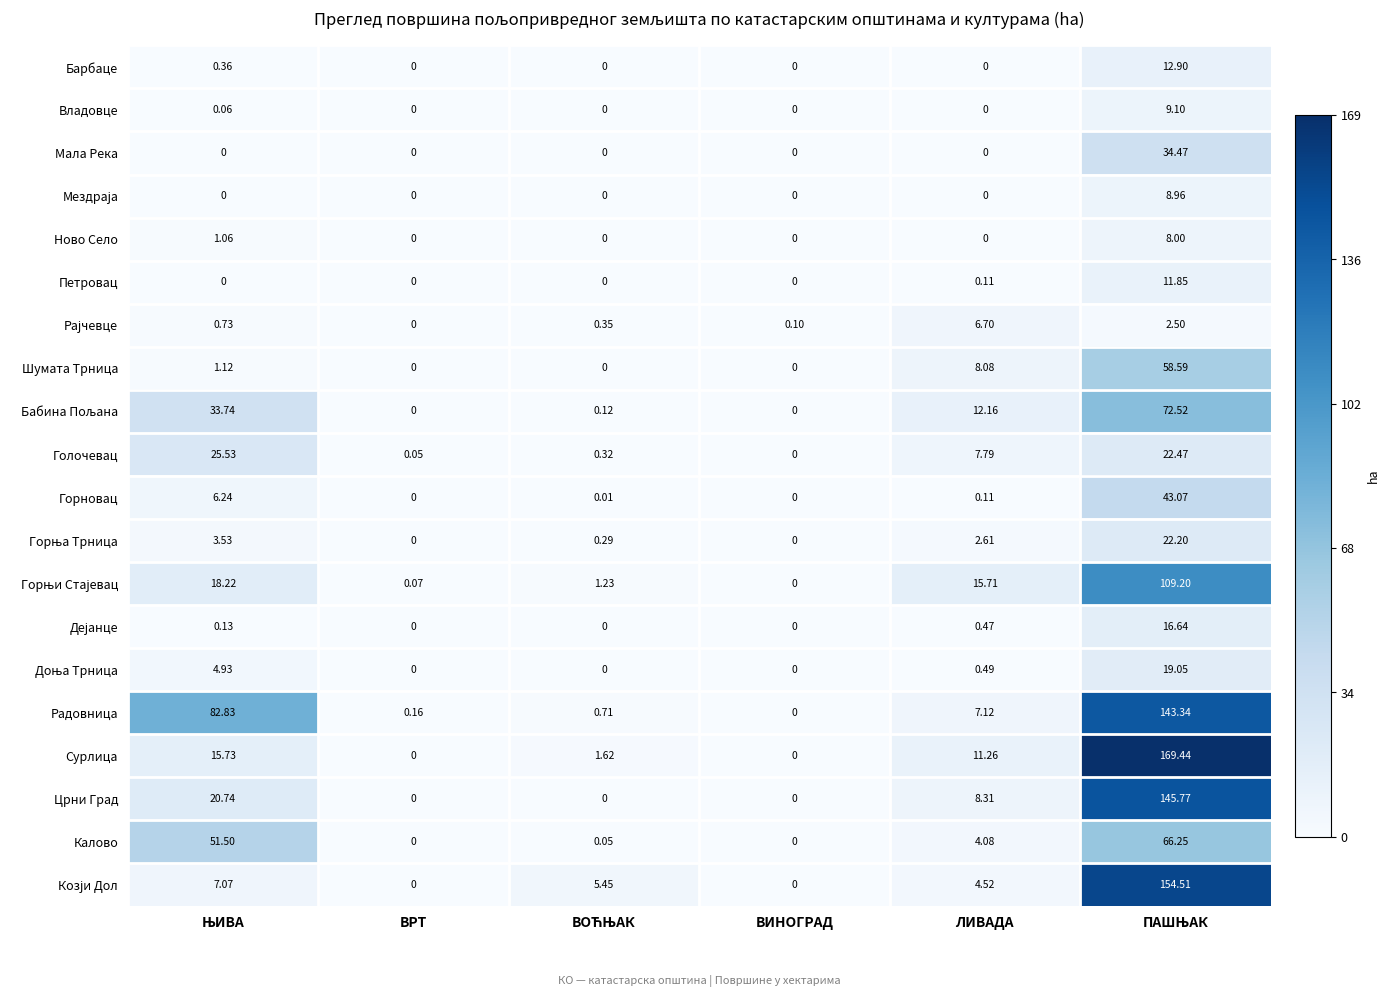

Which series has the largest total across all categories?

Радовница